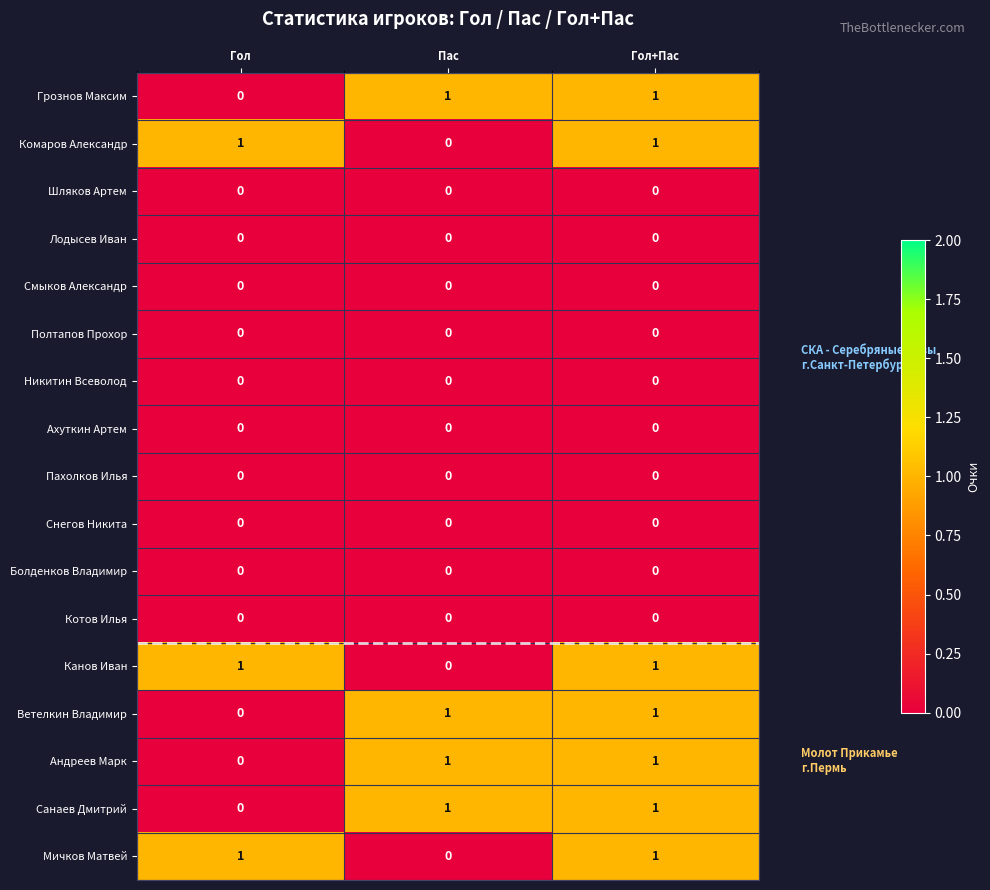

The Ветелкин Владимир series shows 0 at Гол. True or false?

True